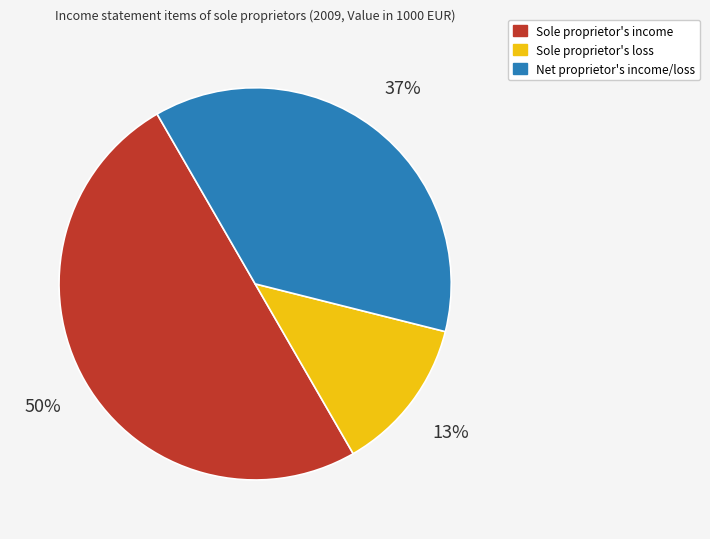

Is the sum of Sole proprietor's income and Sole proprietor's loss greater than half?

Yes